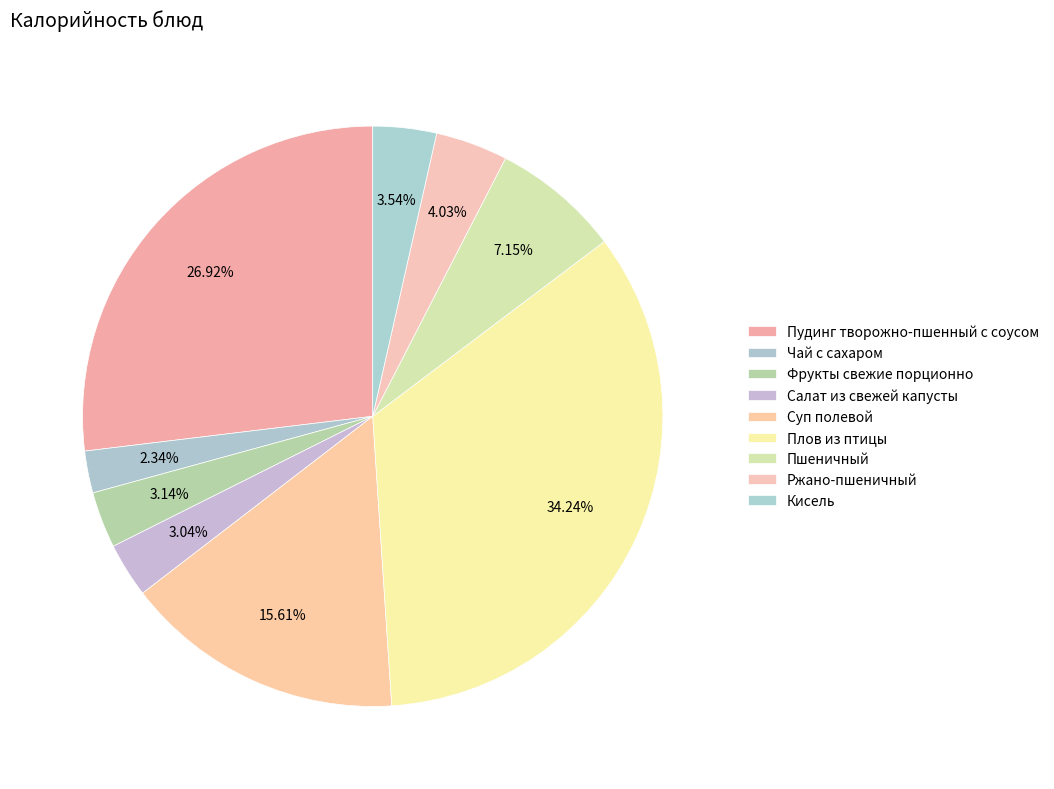

To the nearest percent, what is the difference between the Пшеничный and Плов из птицы slice percentages?

27%